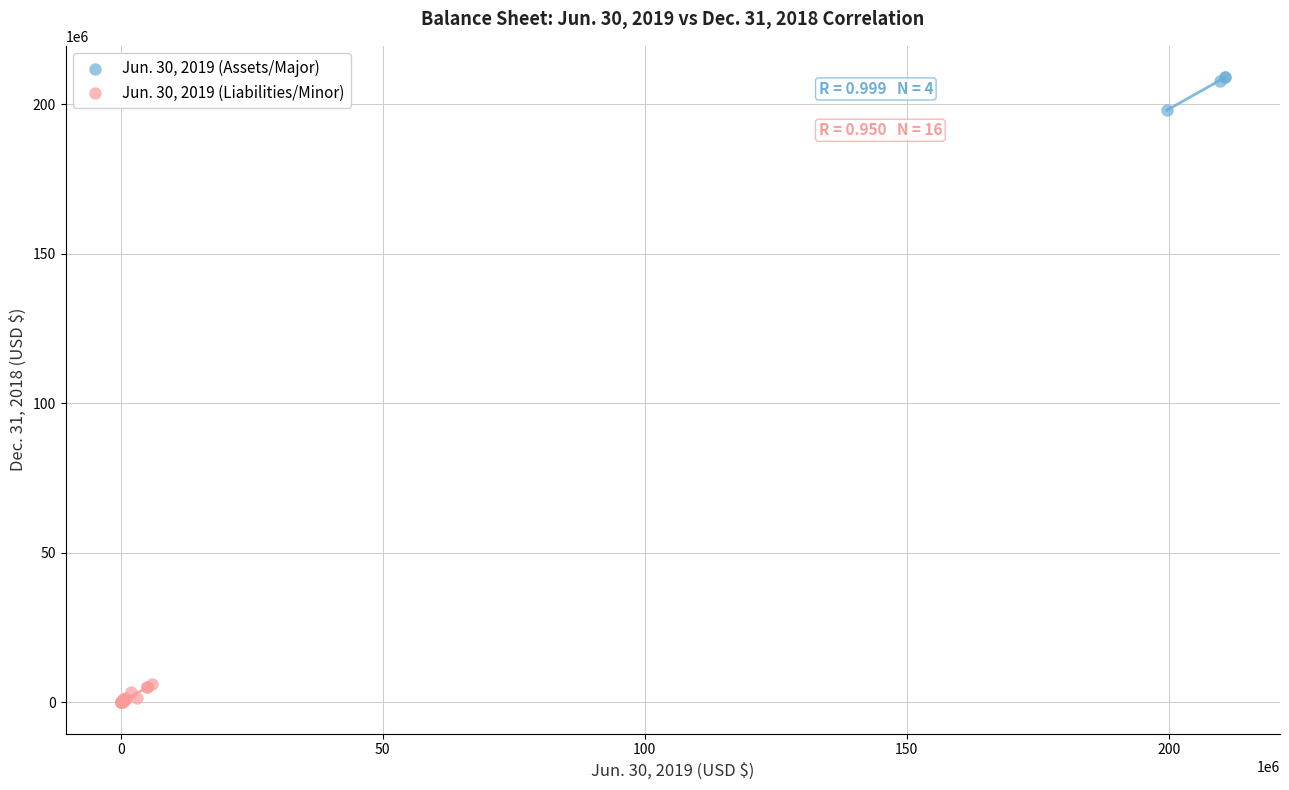

Which series reaches the minimum Y coordinate?

Jun. 30, 2019 (Liabilities/Minor)